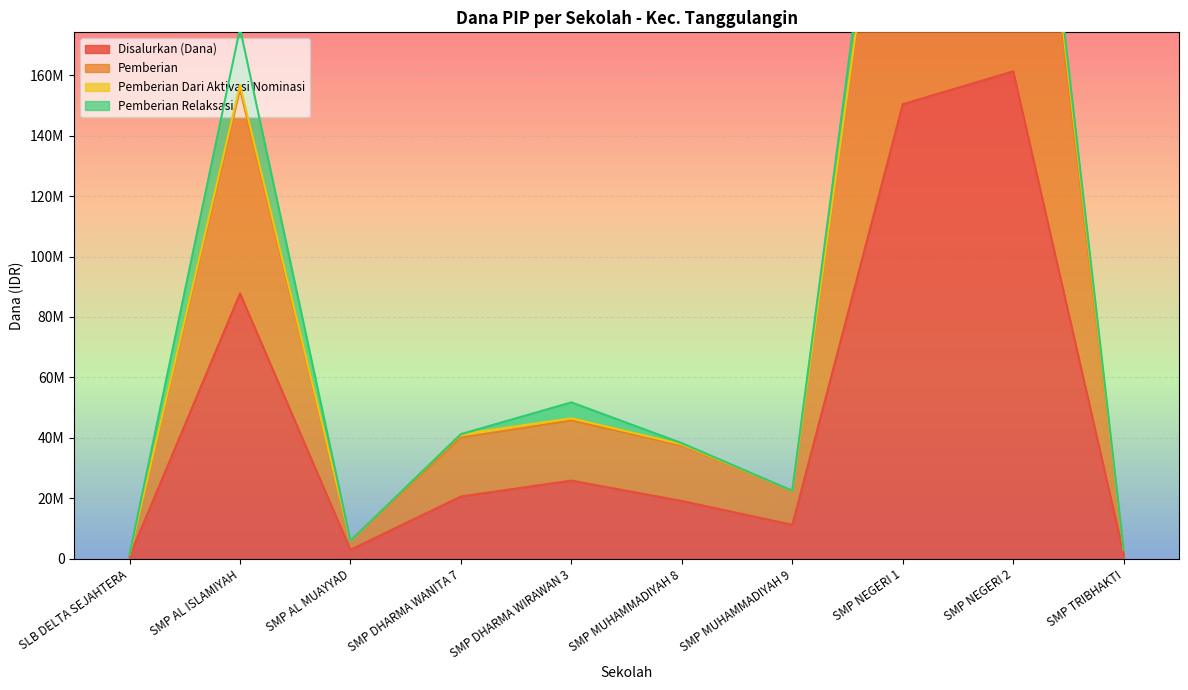

What is the difference between the highest and lowest values at SMP AL MUAYYAD?

3000000